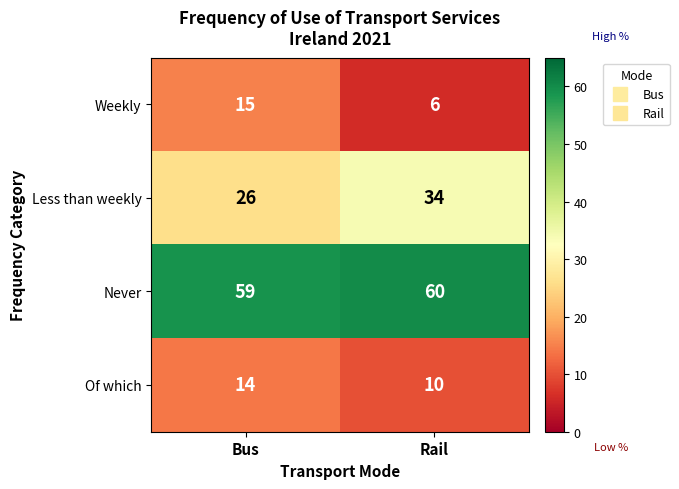

Which category has the lowest value in the Less than weekly series?

Bus